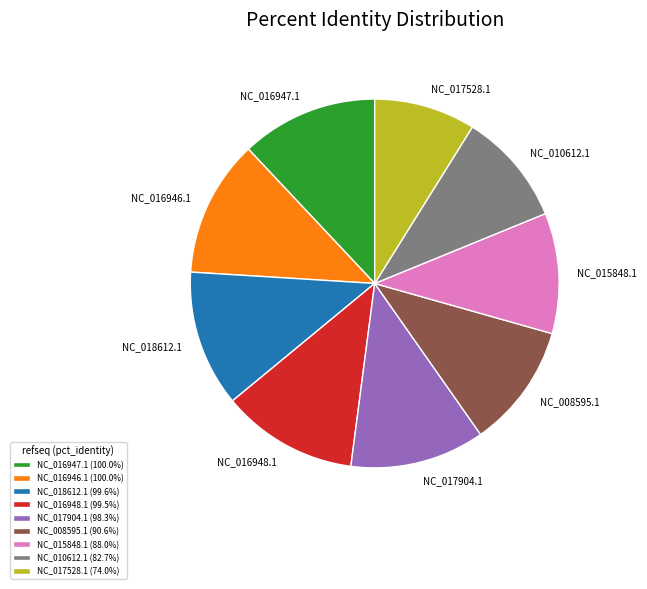

Is NC_010612.1 the majority of the pie?

No